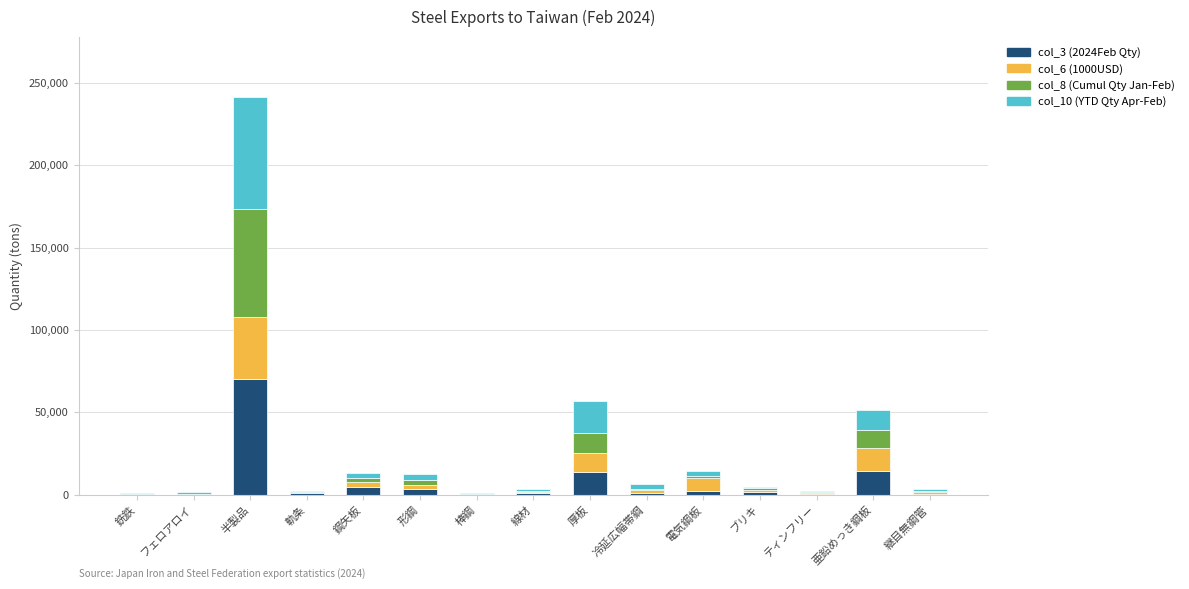

At which category is the sum across all series the highest?

半製品